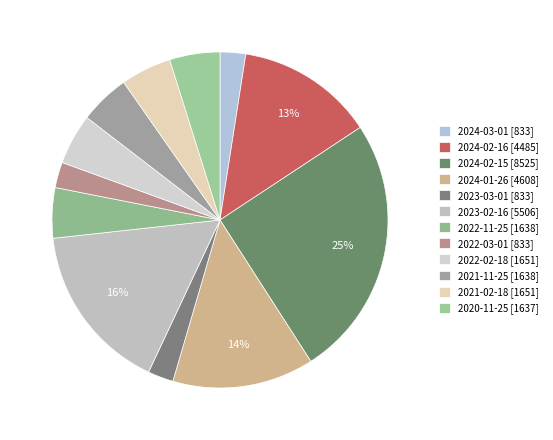

Does any single category account for the majority?

No